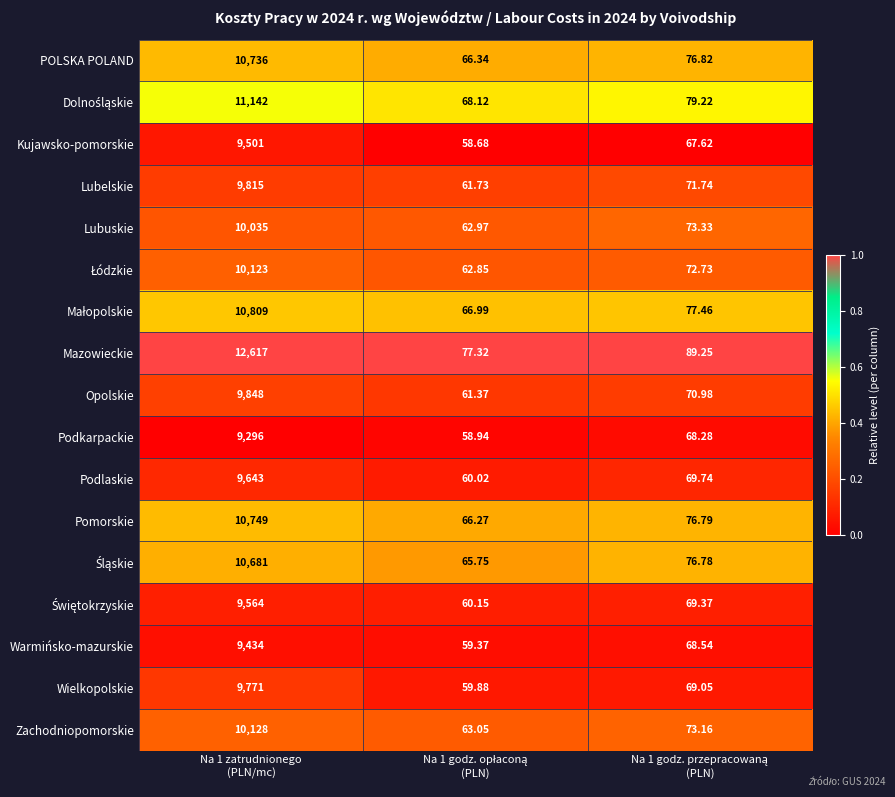

Which series has the largest range (max minus min)?

Mazowieckie